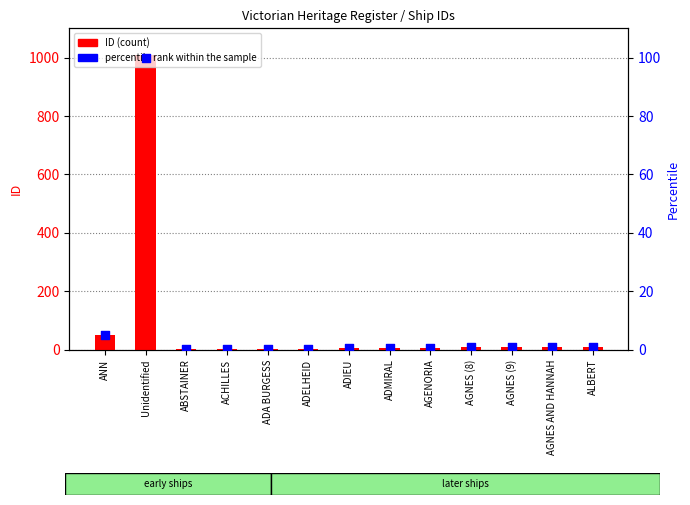

What is the total value across all series at ABSTAINER?

1.1